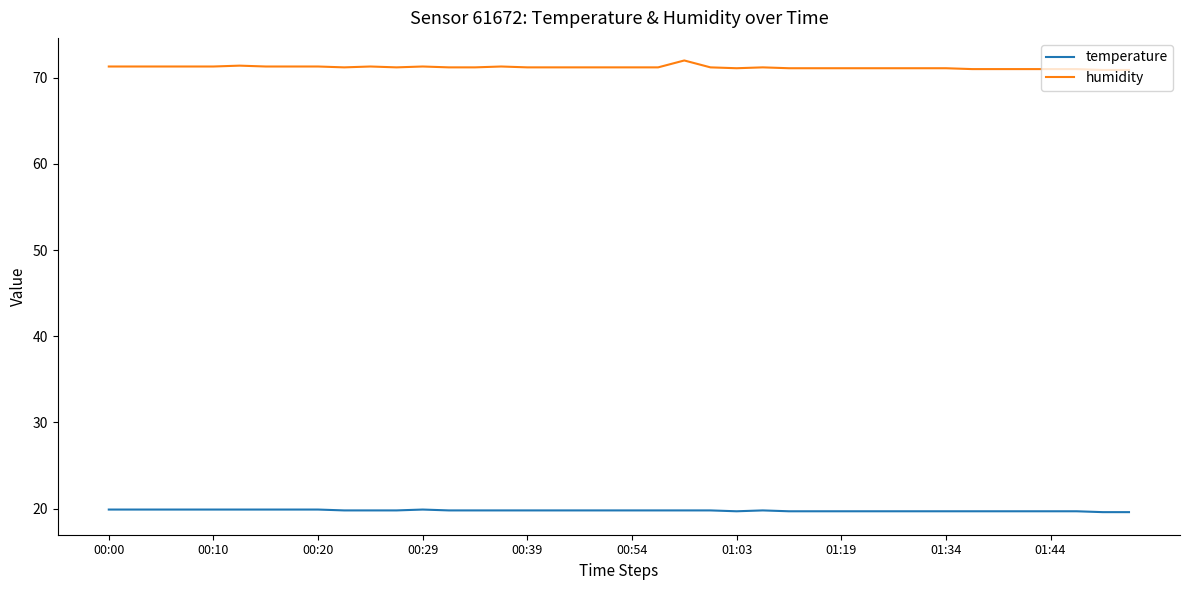

Count the number of data series in this chart.

2